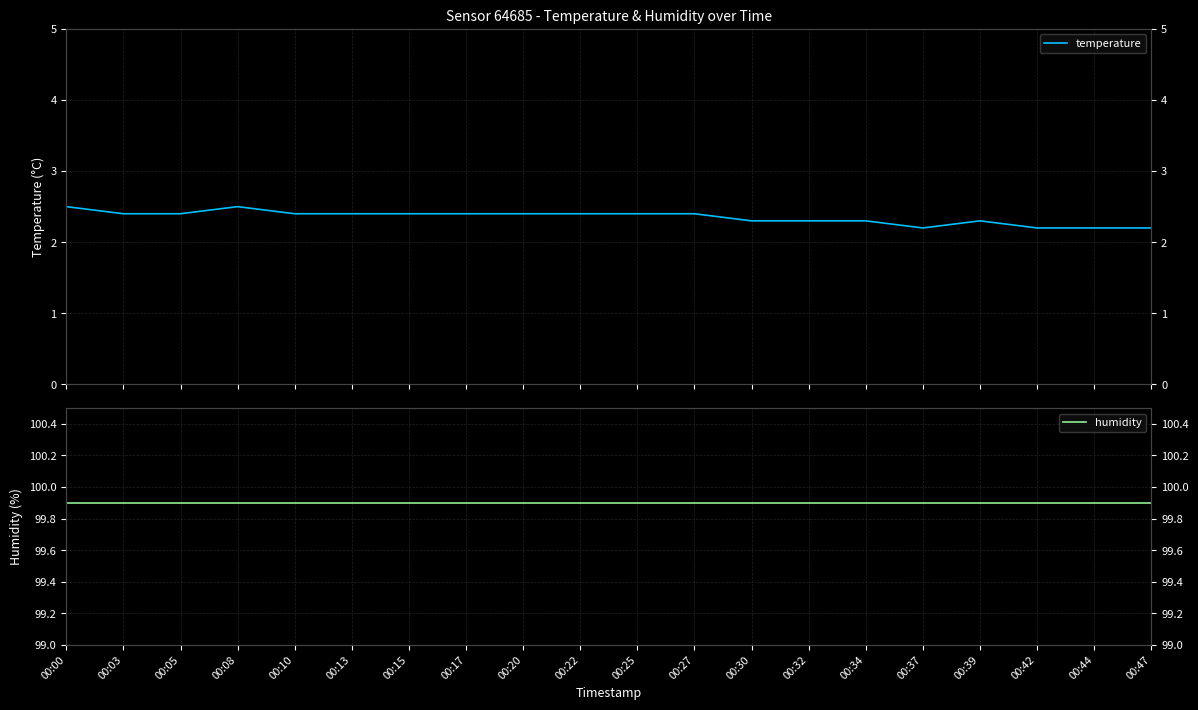

What value does the humidity series have at 00:00?

99.9